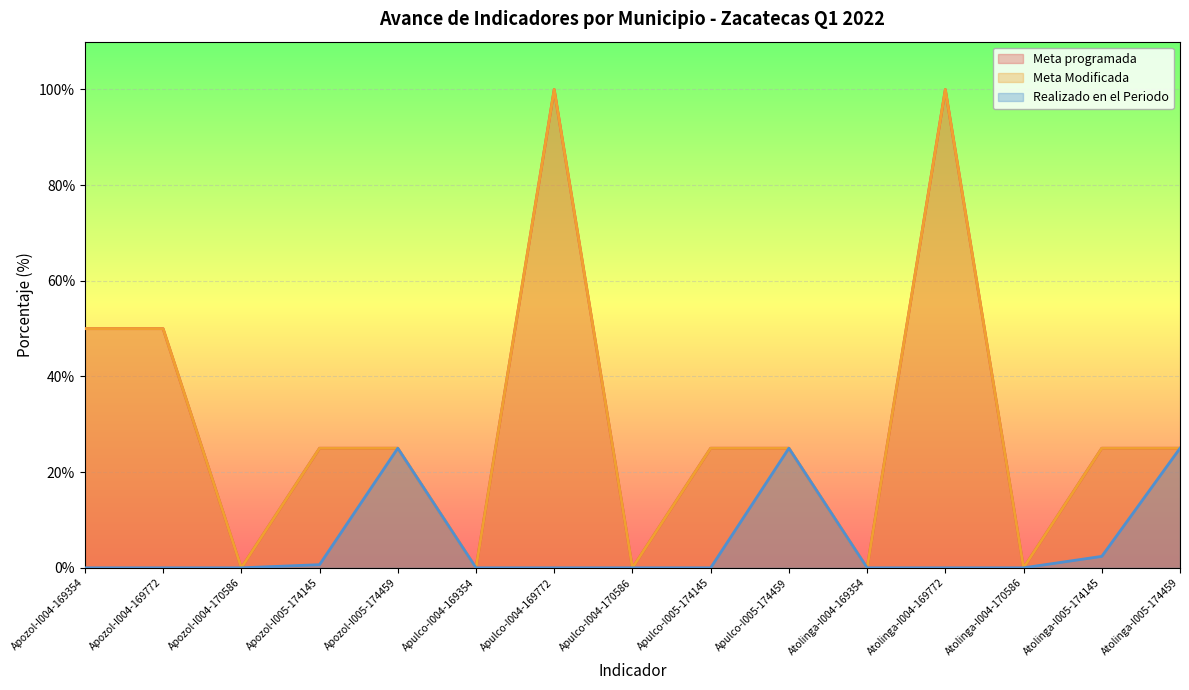

What is the label of the 3rd point from the left?

Apozol-I004-170586